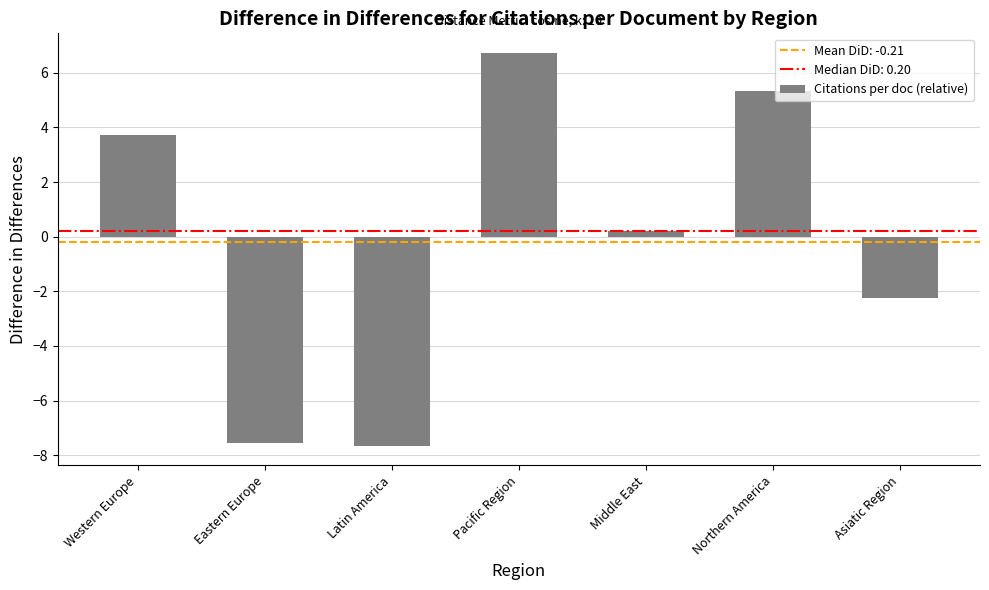

What is the smallest value displayed?

-7.7